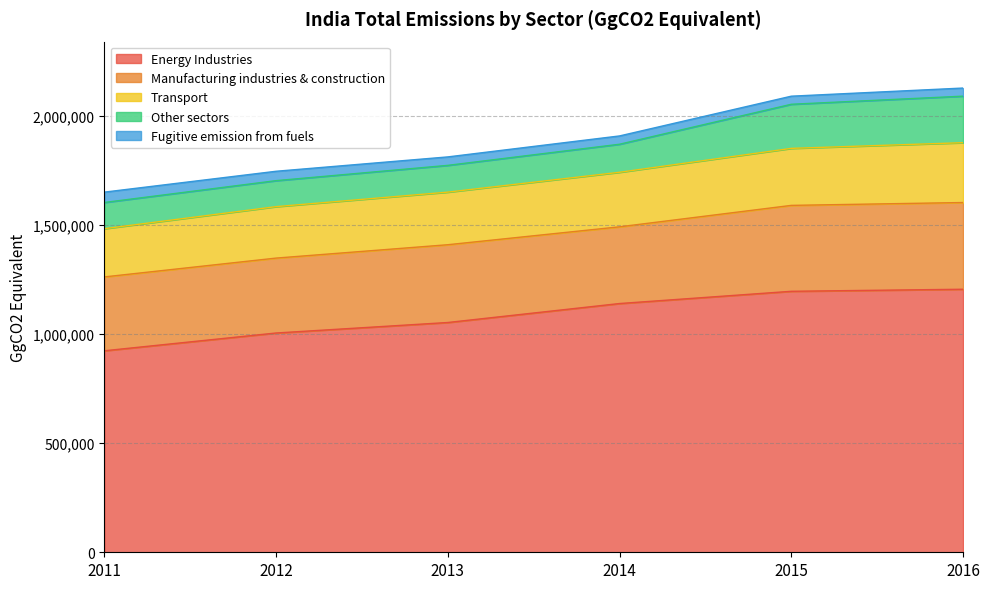

What is the value of the Manufacturing industries & construction point at the 3rd from the left?

356771